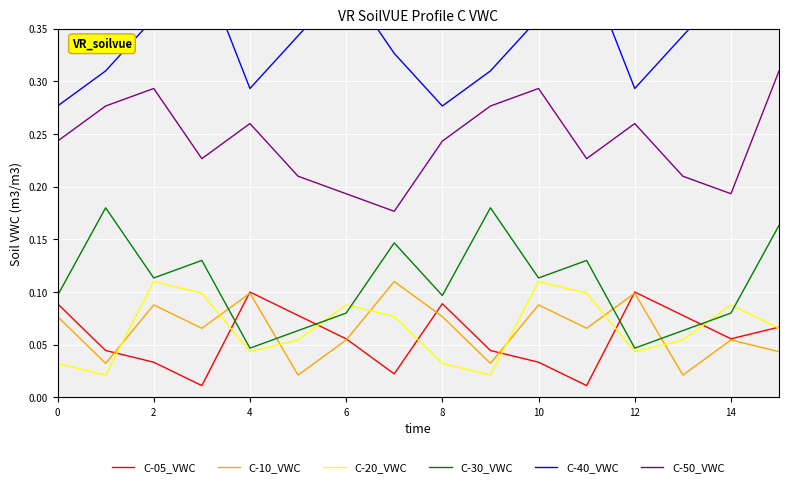

Which has a higher value, 11 or 13?

13